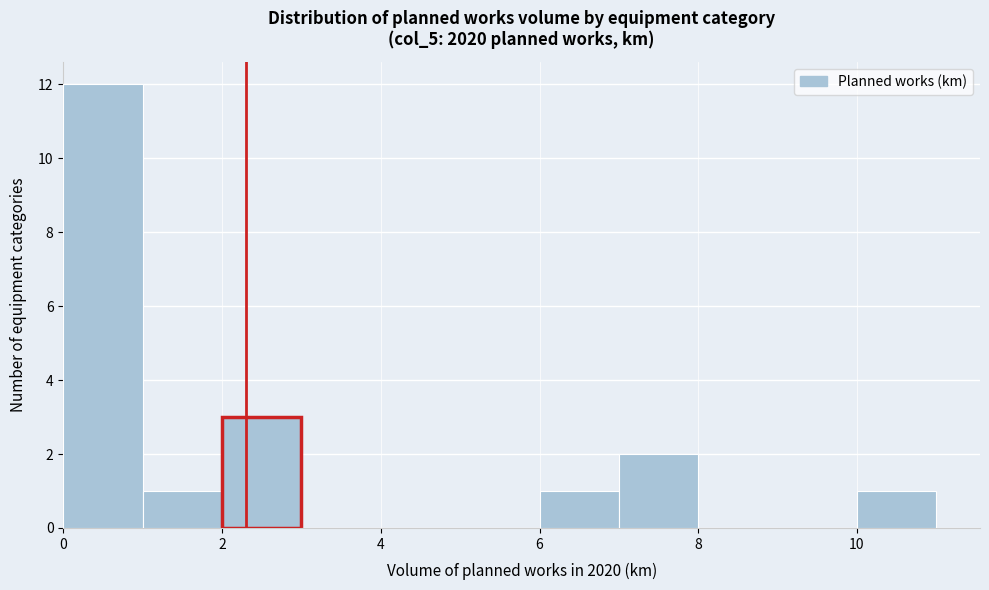

How tall is the bar that spans 6 to 7 on the x-axis? The values are not printed on the chart, so give them approximately, as read against the axis.

1